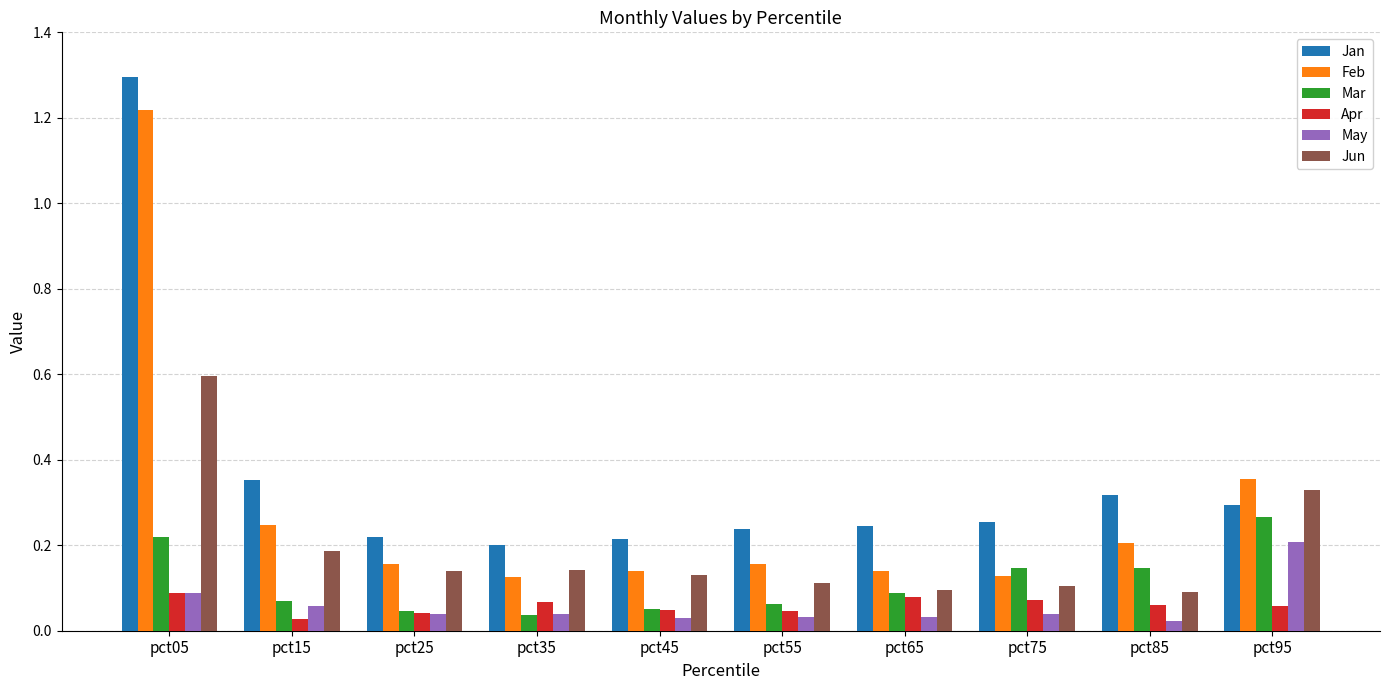

Rank the series by their maximum value, from highest to lowest.

Jan, Feb, Jun, Mar, May, Apr